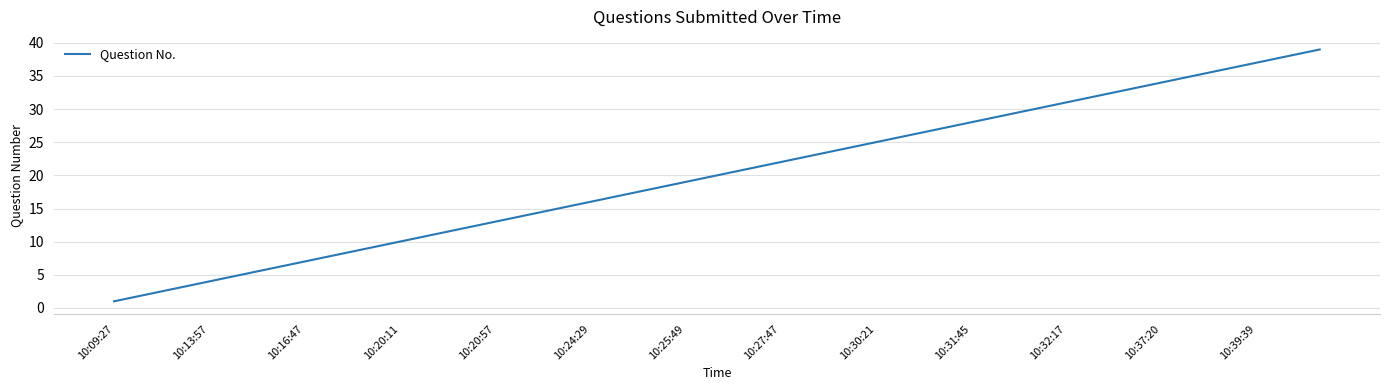

How many values are below 20?

19